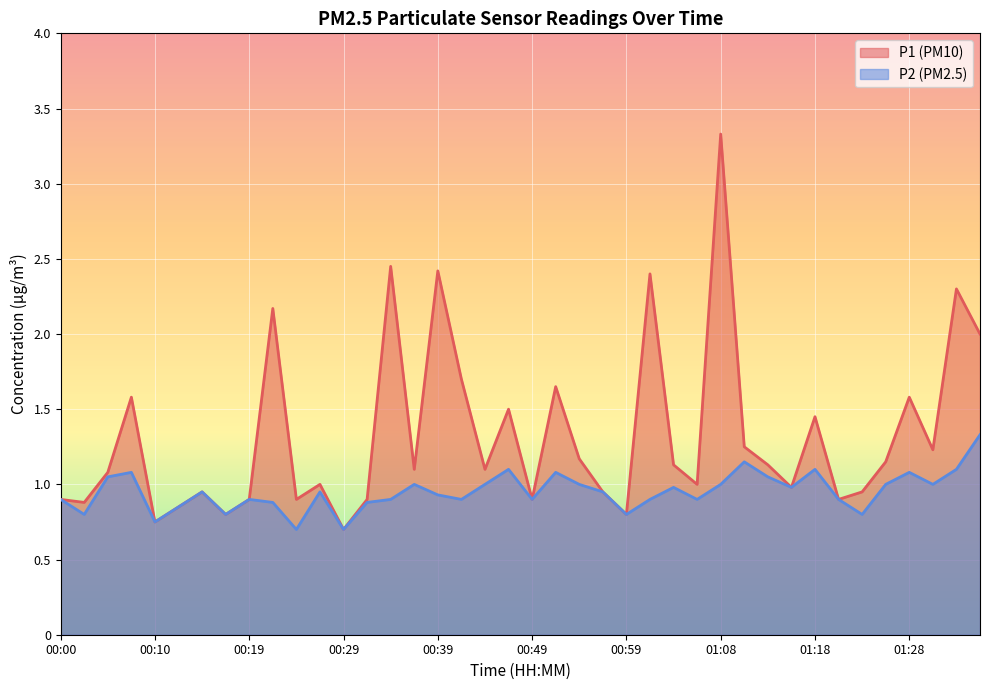

Where is the first local maximum for P1?

00:07